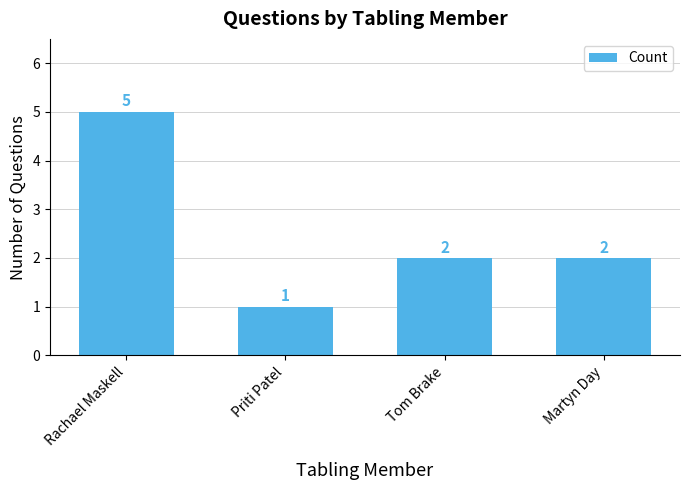

Count the values in the range 2 to 5.

3